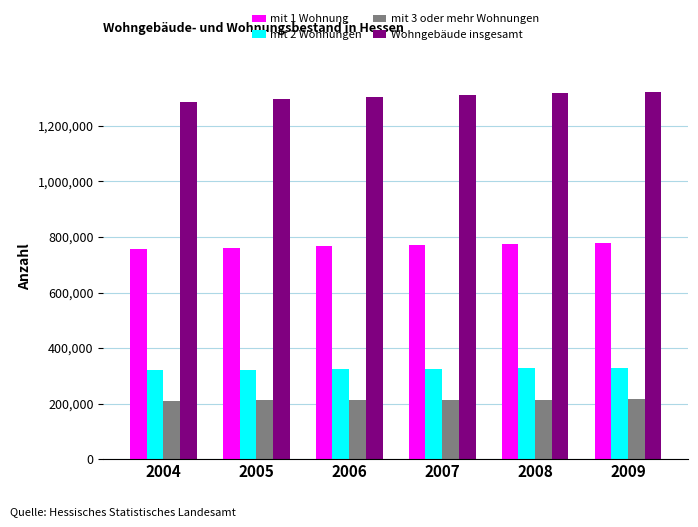

Is it true that mit 3 oder mehr Wohnungen equals 214568 at 2008?

True